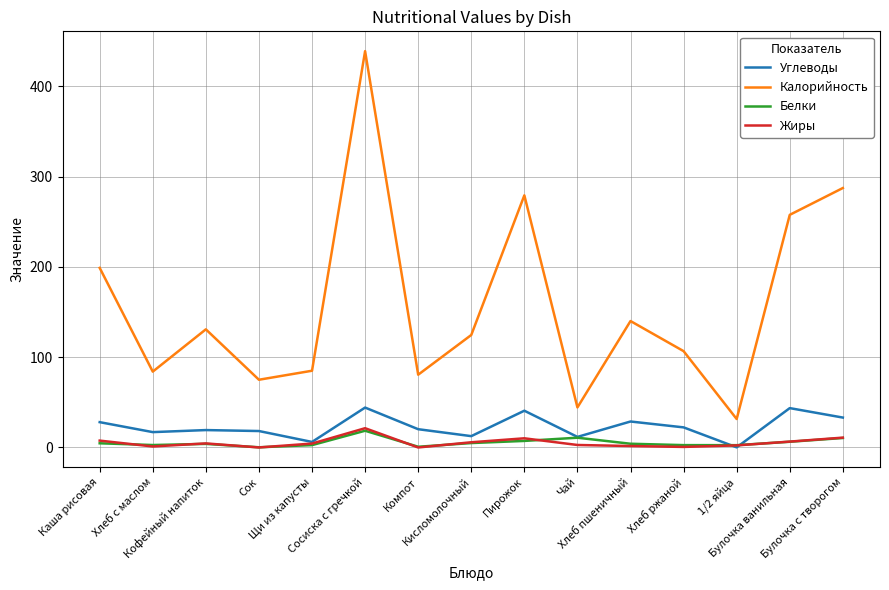

Which series has the largest range (max minus min)?

Калорийность